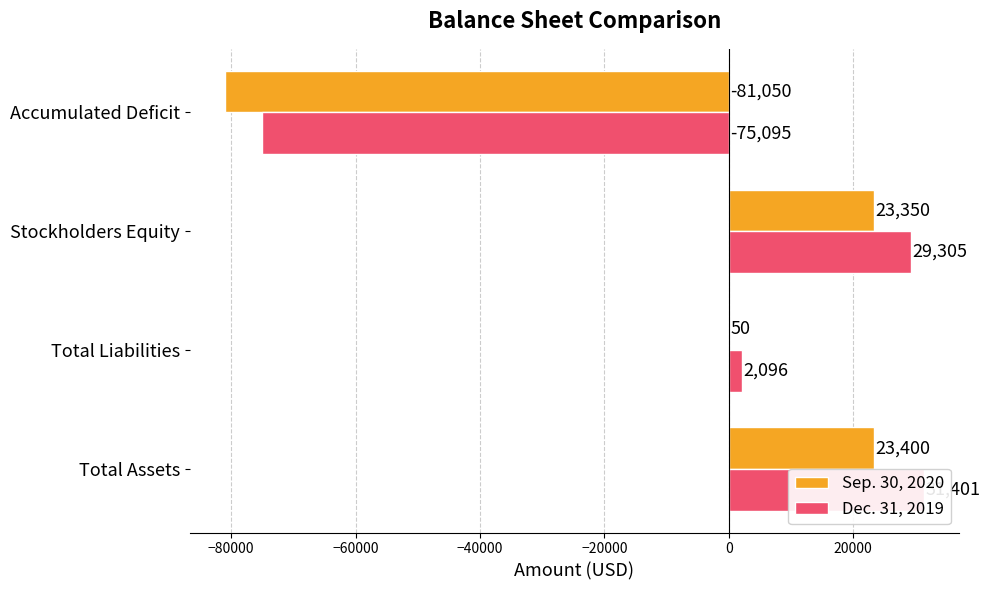

How many values in Dec. 31, 2019 are above zero?

3